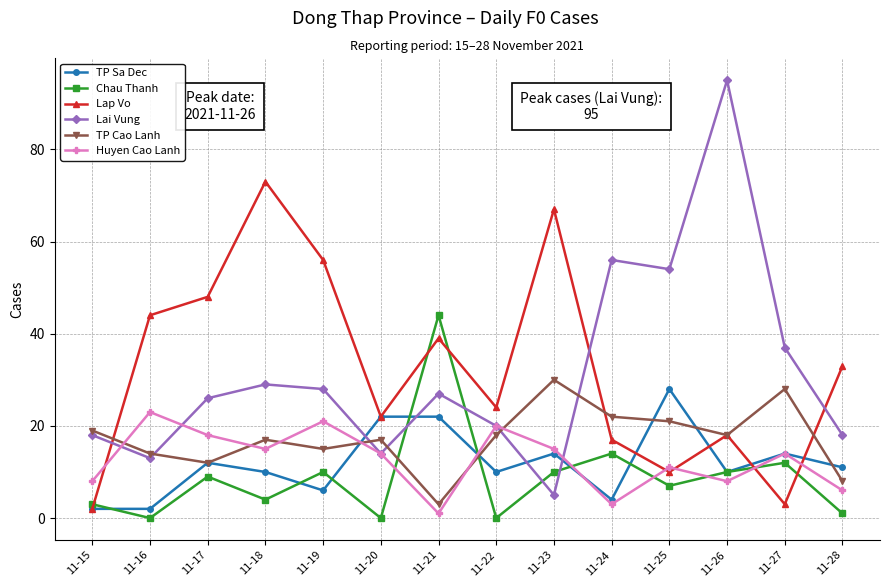

What is the difference between the maximum and minimum values in the Huyen Cao Lanh series?

22